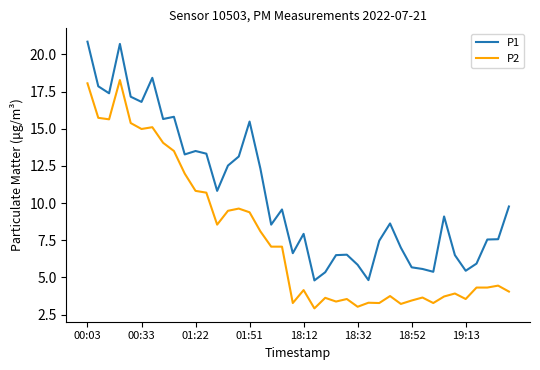

Rank the series by their average value, from highest to lowest.

P1, P2